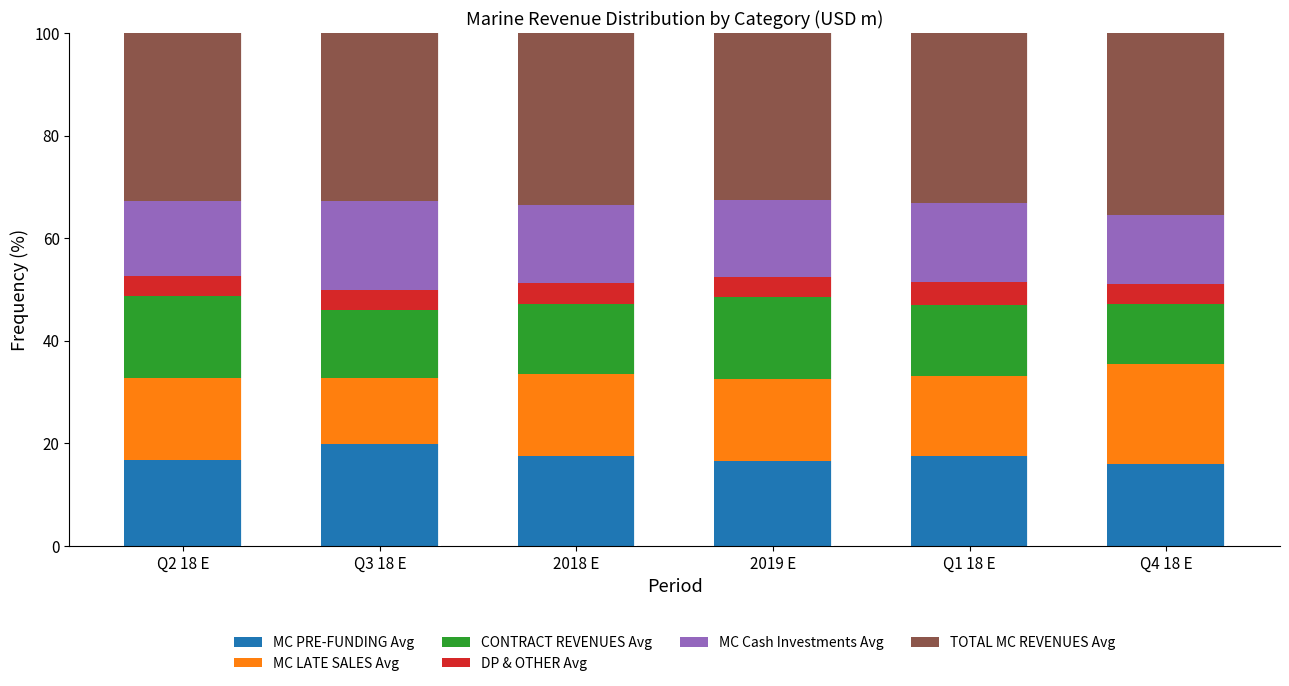

The MC PRE-FUNDING Avg series shows 16.0 at Q4 18 E. True or false?

True